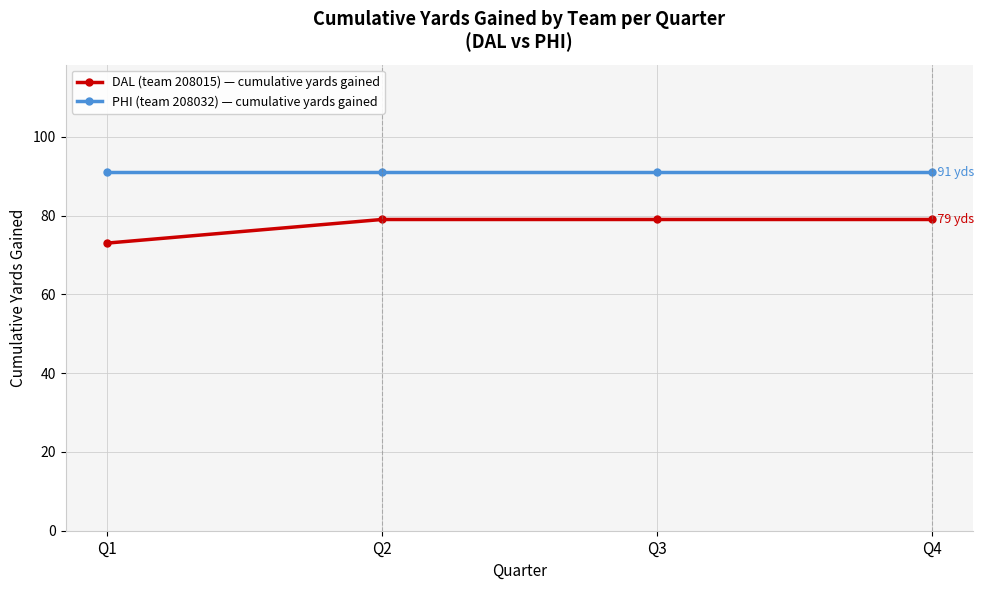

The value of PHI (team 208032) — cumulative yards gained at Q3 is 91. True or false?

True